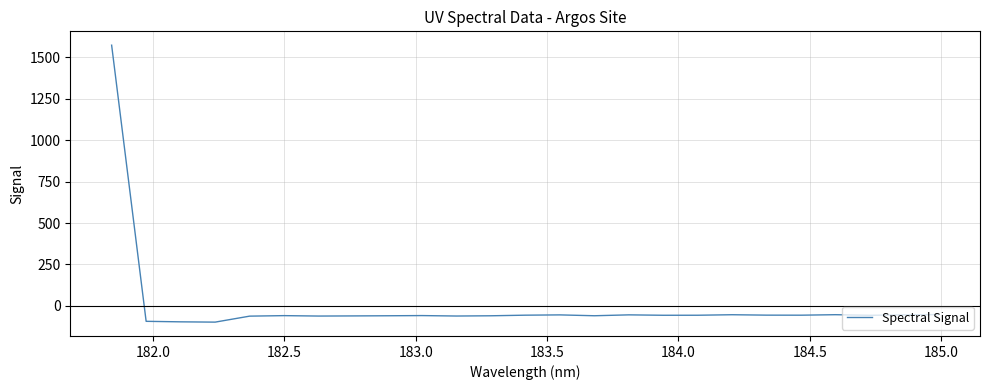

What is the difference between the maximum and second lowest values?

1667.8